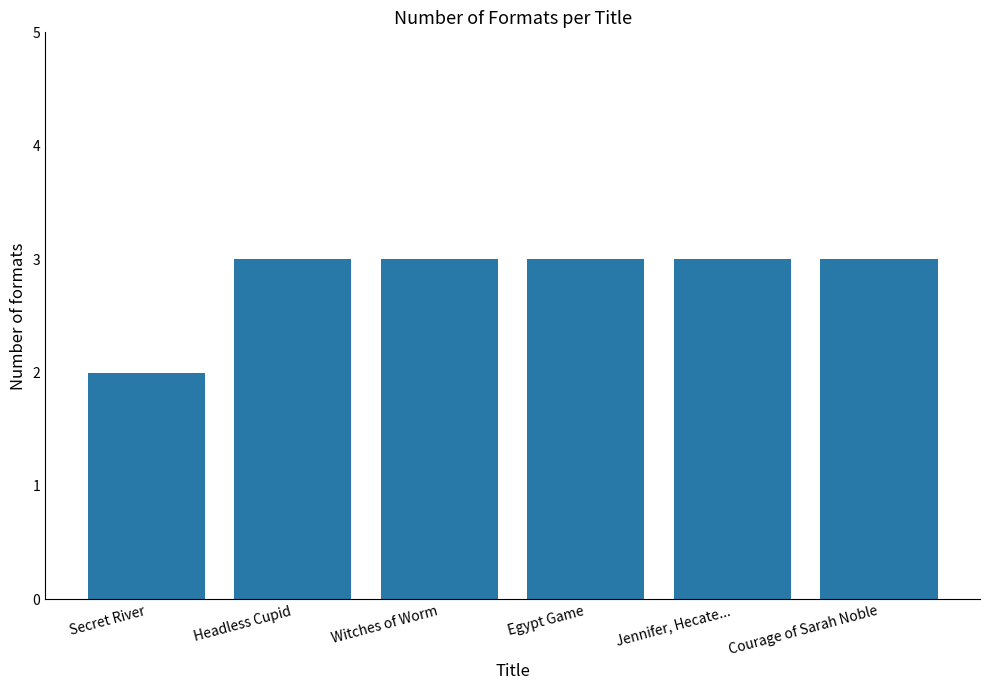

What is the ratio of the value at Witches of Worm to the value at Jennifer, Hecate...?

1.0